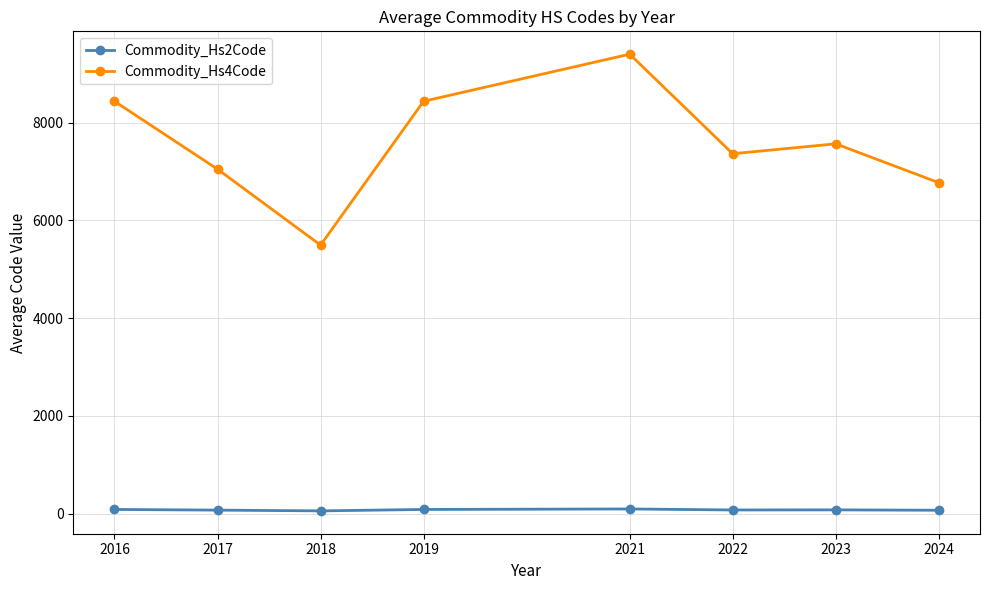

How many data points does each series have?

8